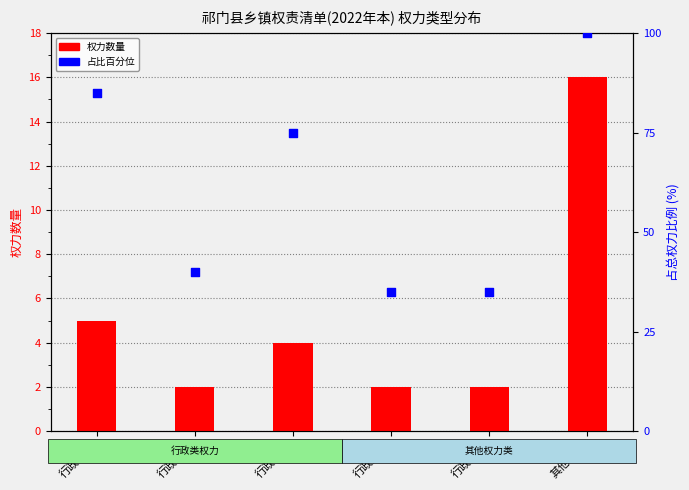

Is the value of 权力数量 at 其他权力 greater than the value of 占比百分位 at 行政规划?

No